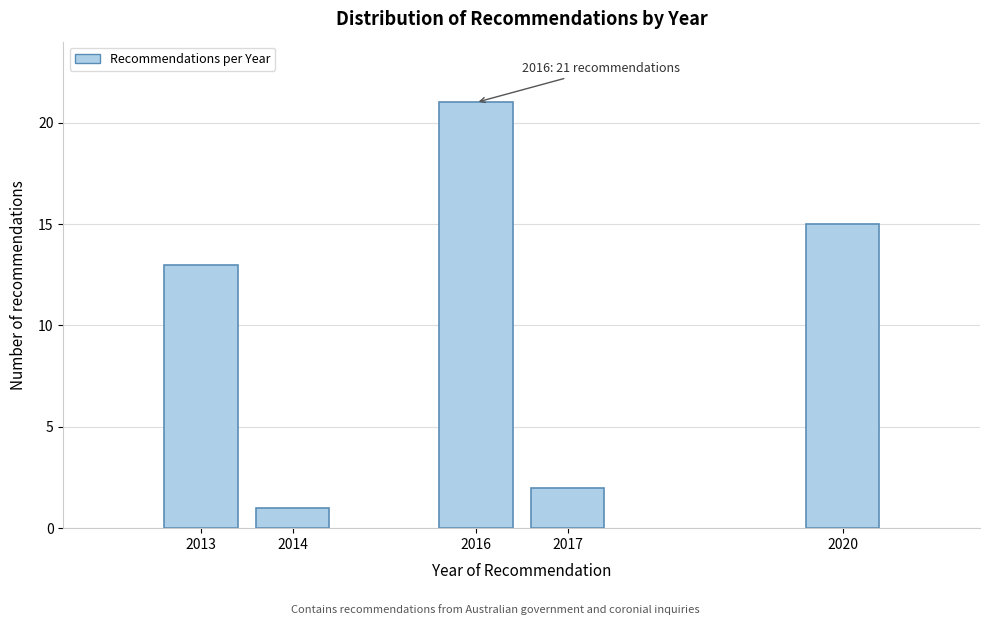

Reading left to right, extract all data points from this chart.

2013=13	2014=1	2016=21	2017=2	2020=15